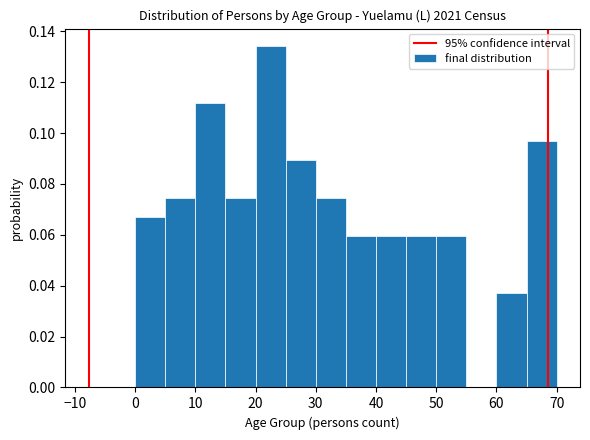

How tall is the bar that spans 60 to 65 on the x-axis? The values are not printed on the chart, so give them approximately, as read against the axis.

0.038